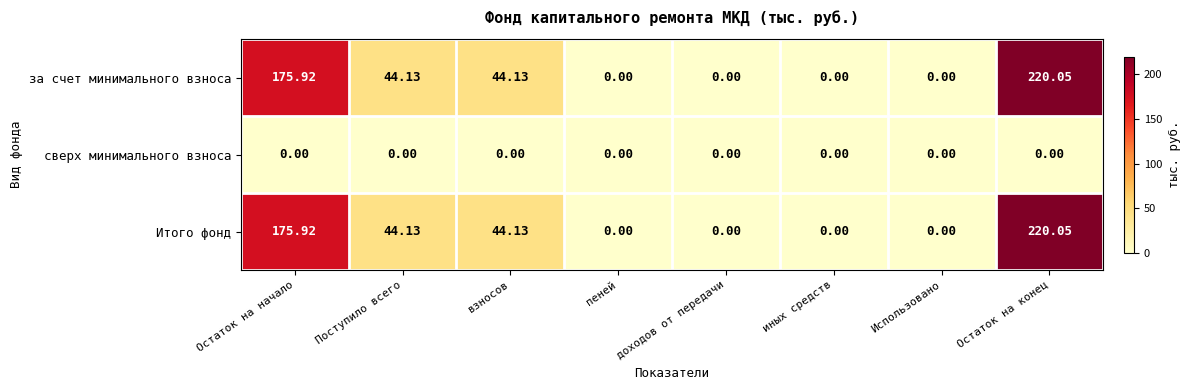

At which category is the sum across all series the highest?

Остаток на конец